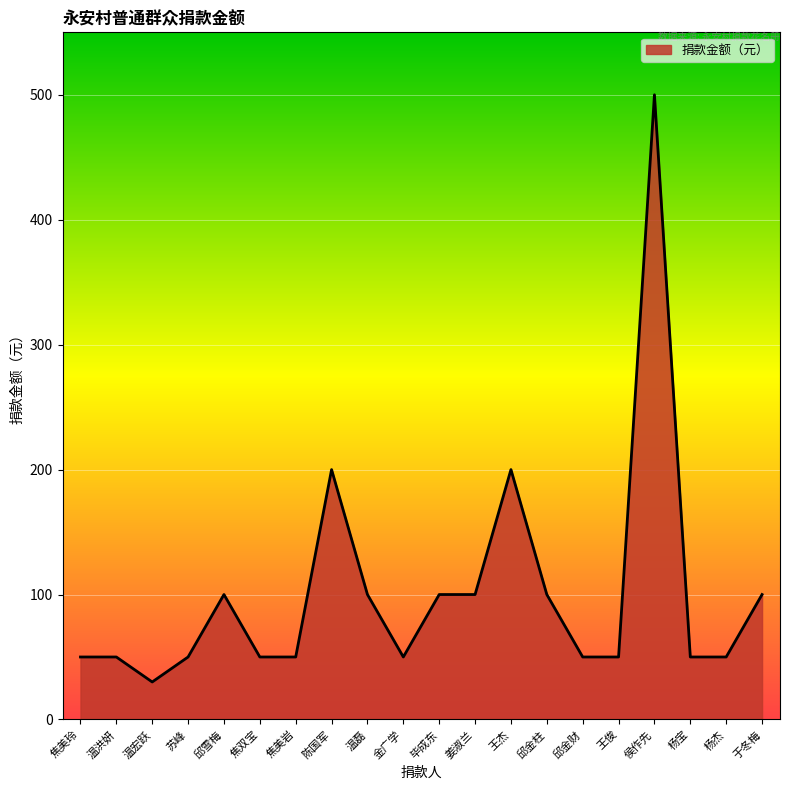

What is the difference between the maximum and minimum values?

470